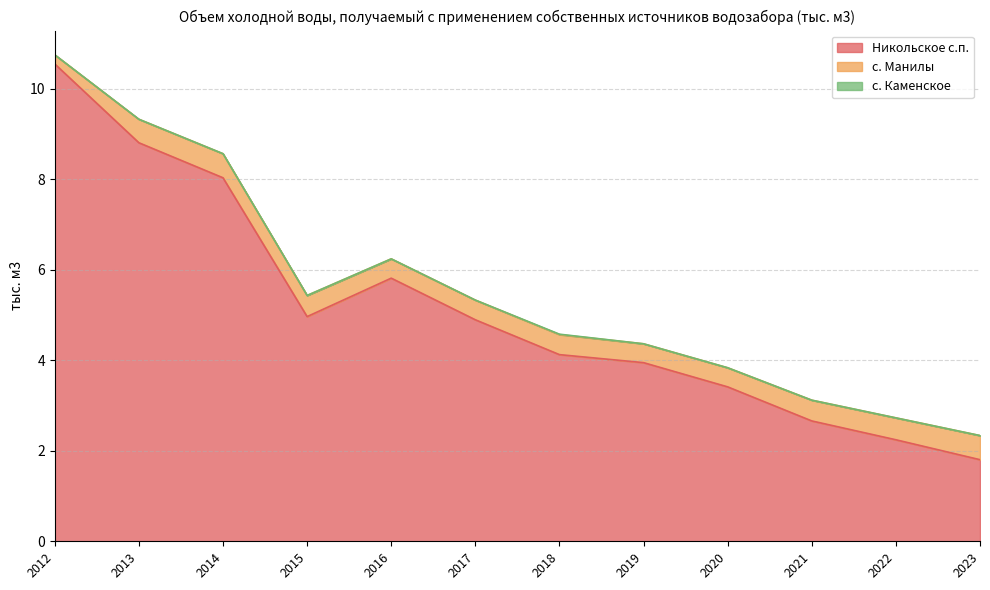

What is the value of the с. Манилы point at the 1st from the left?

0.2